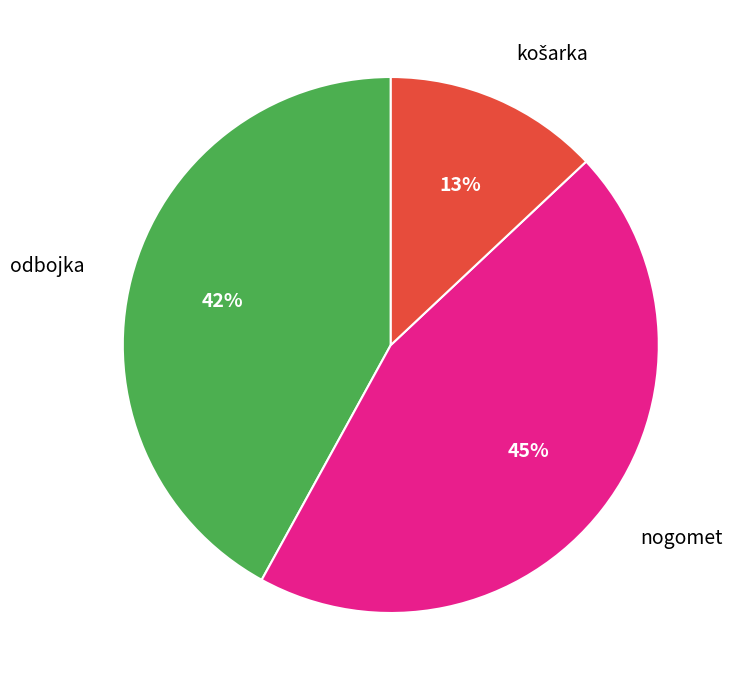

Which slice is the largest?

nogomet